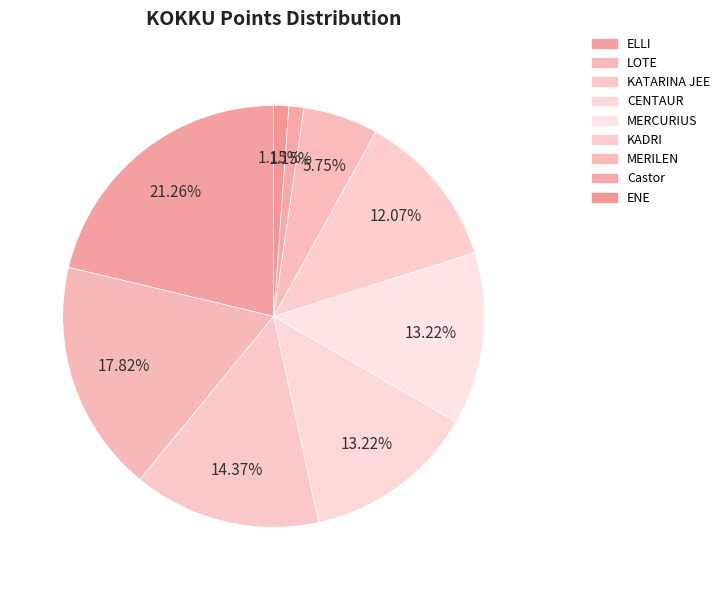

Is it true that KATARINA JEE is 26% of the pie?

False